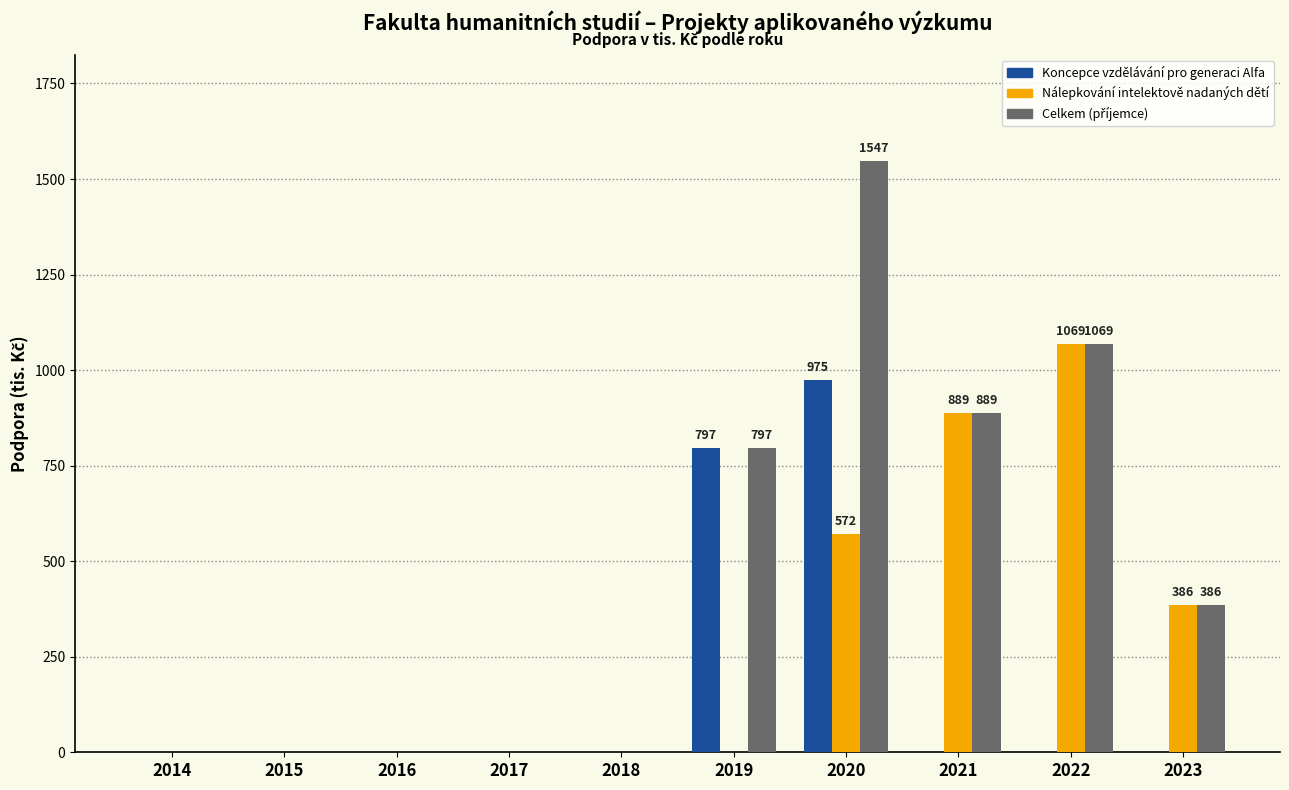

What is the maximum value for Koncepce vzdělávání pro generaci Alfa?

975